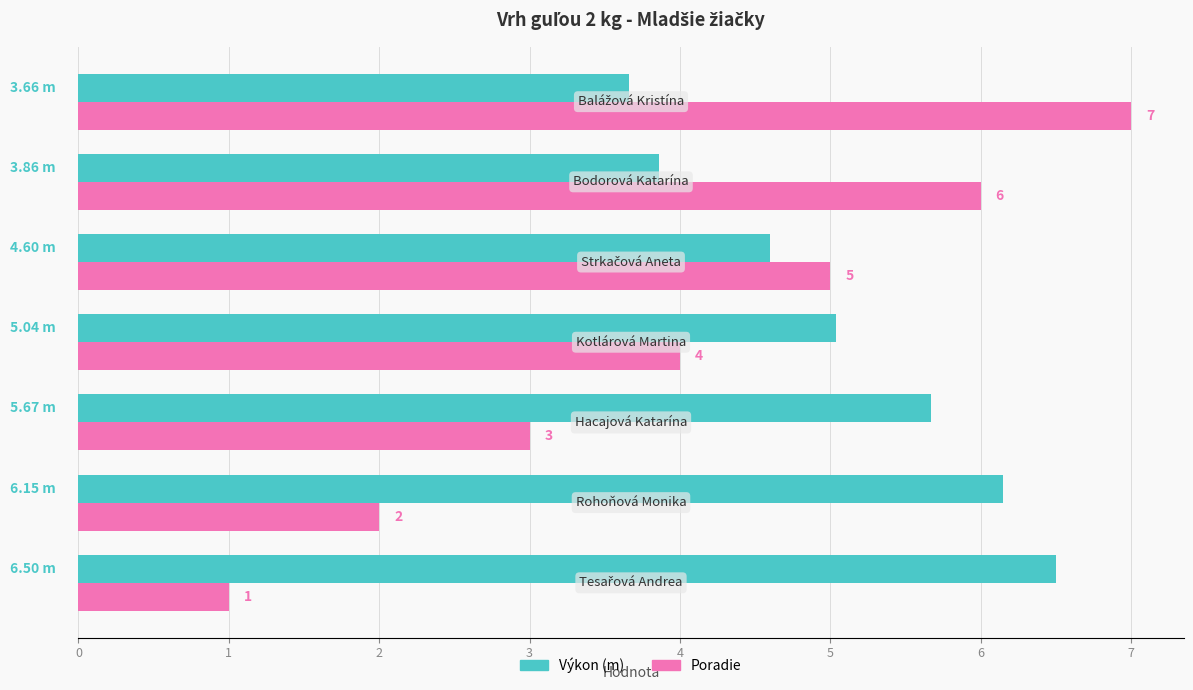

What is the difference between the maximum and minimum values in the Poradie series?

6.0